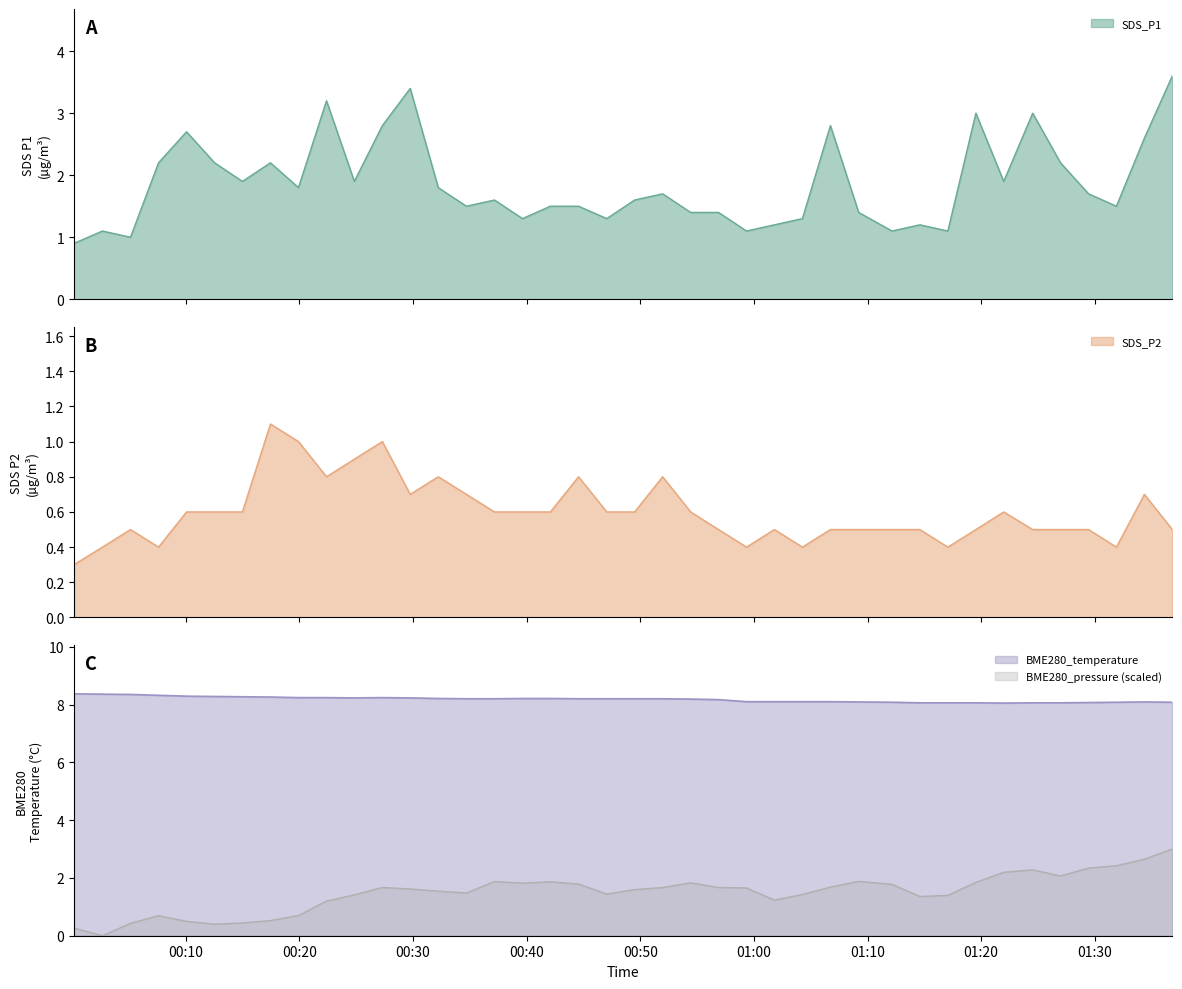

True or false: SDS_P2 and SDS_P1 intersect in this chart.

False